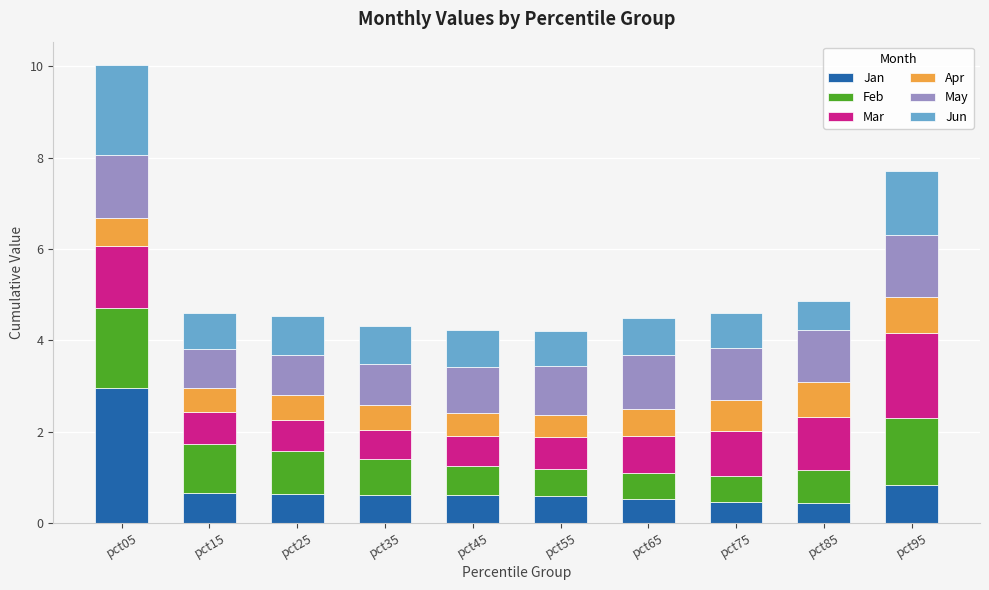

Read the Jan value at pct75.

0.5